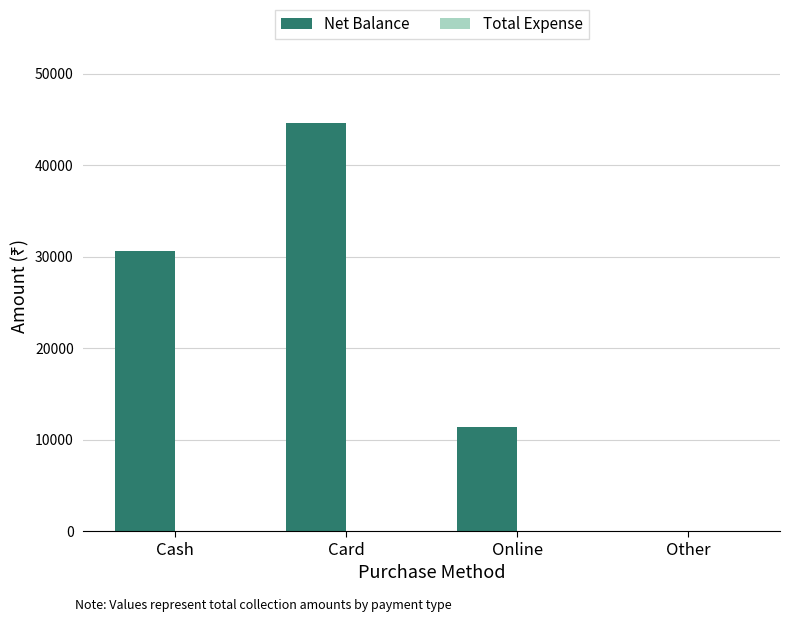

What is the greatest value displayed?

44600